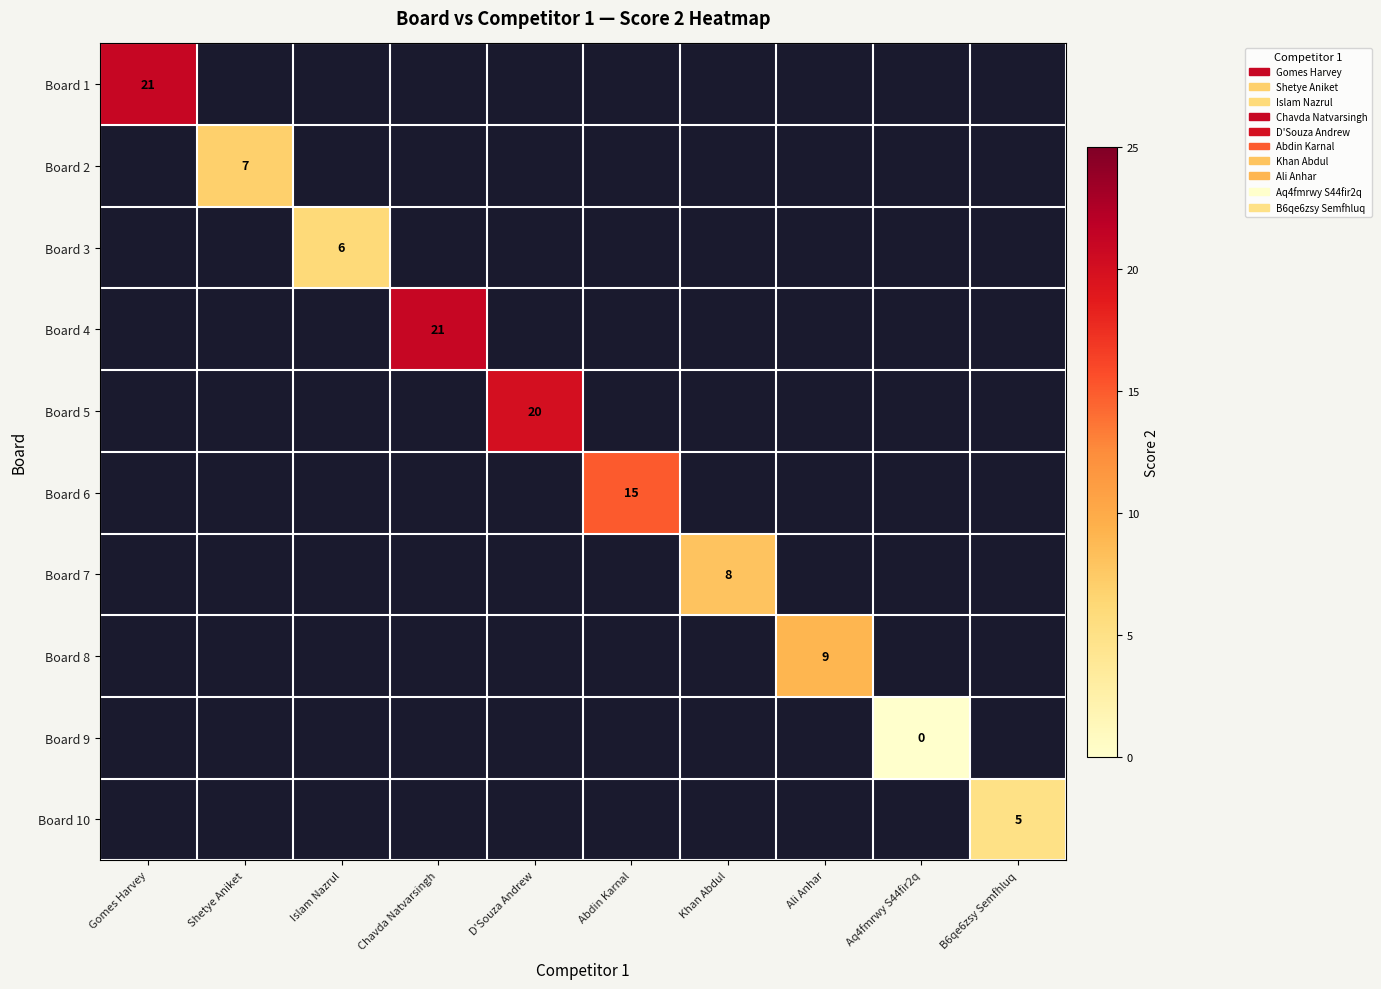

Is the value of Board 10 at B6qe6zsy Semfhluq greater than the value of Board 6 at Abdin Karnal?

No